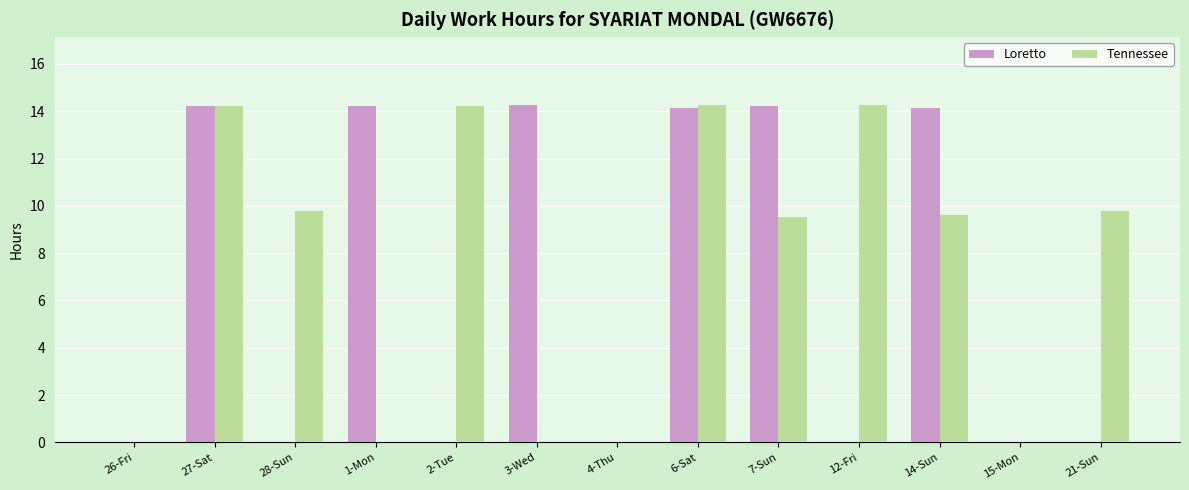

The Tennessee series shows 0.0 at 26-Fri. True or false?

True